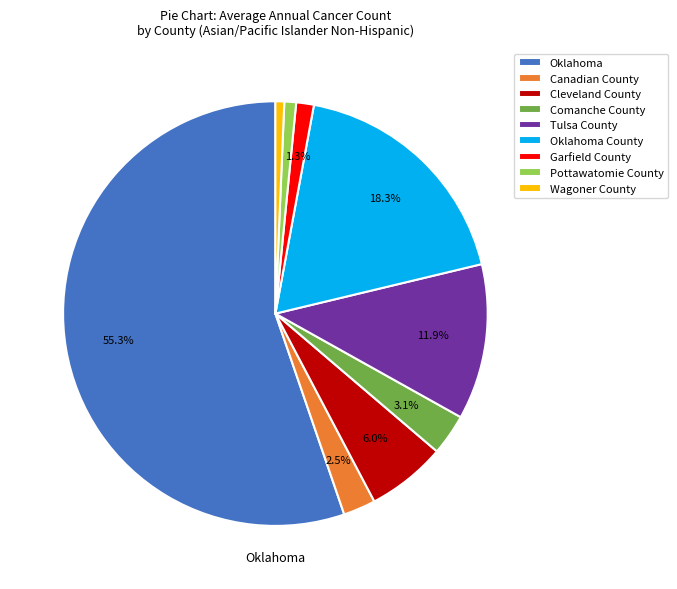

To the nearest percent, what is the difference between the largest and smallest slice percentages?

55%